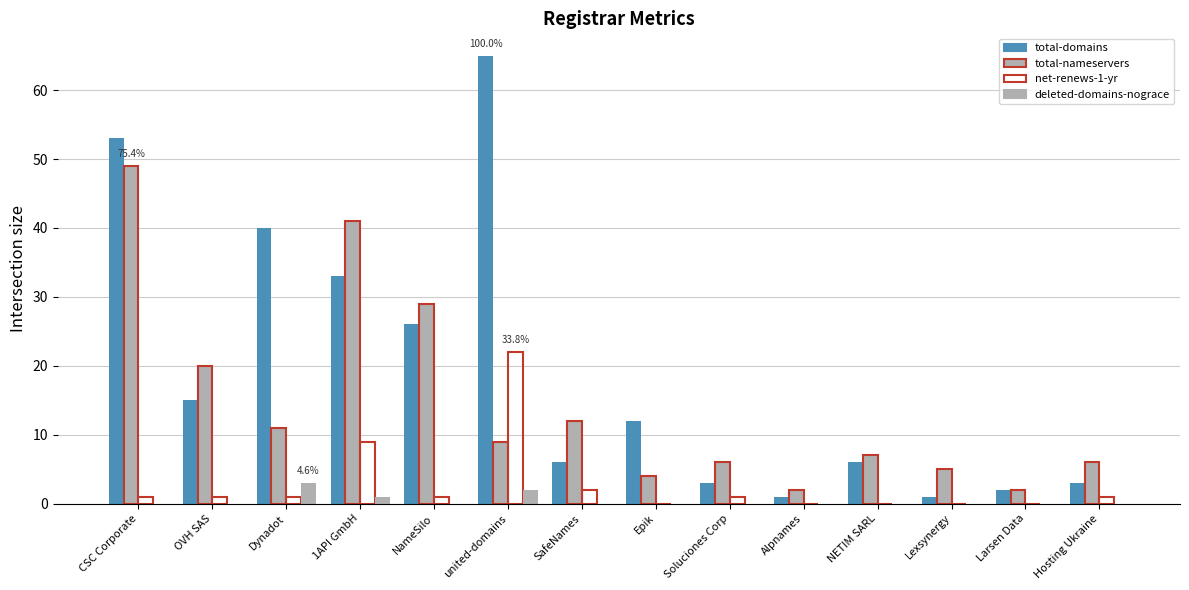

Reading right to left, extract all data points from this chart.

total-domains: 3	2	1	6	1	3	12	6	65	26	33	40	15	53
total-nameservers: 6	2	5	7	2	6	4	12	9	29	41	11	20	49
net-renews-1-yr: 1	0	0	0	0	1	0	2	22	1	9	1	1	1
deleted-domains-nograce: 0	0	0	0	0	0	0	0	2	0	1	3	0	0